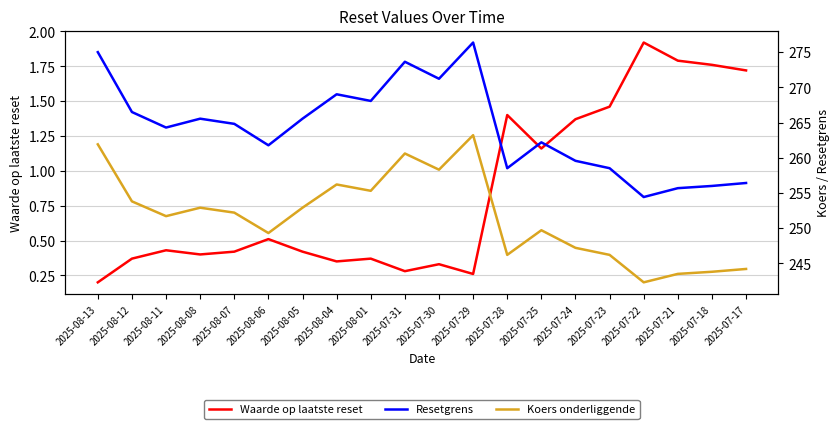

How many values in the Resetgrens series exceed 264?

11